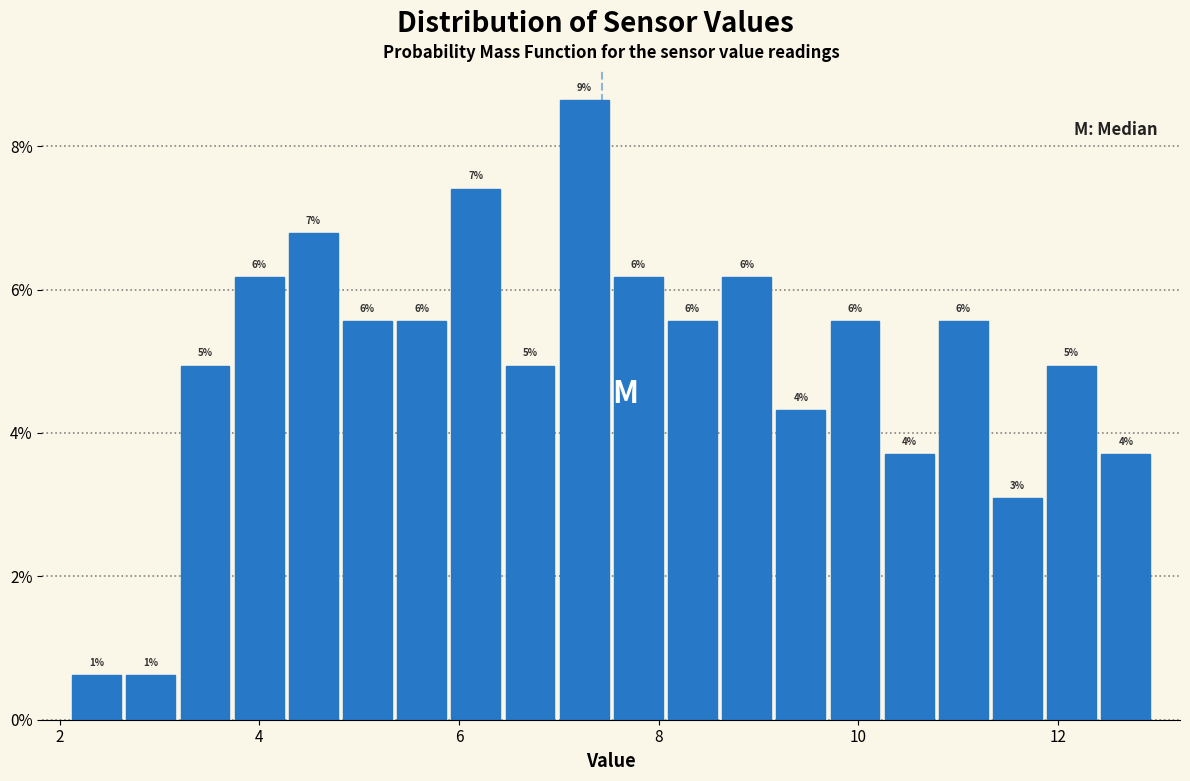

Read against the x-axis, roughly where is the centre of the tallest bar?

7.2